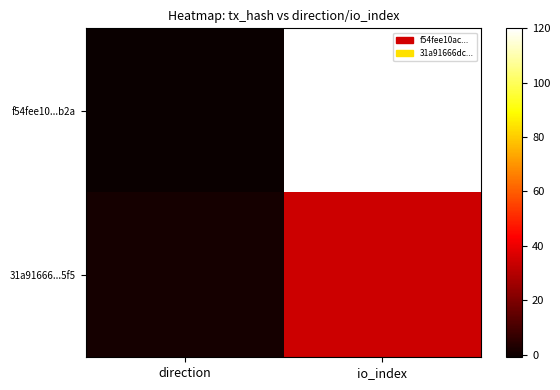

Which series changed the most between direction and io_index?

f54fee10...b2a